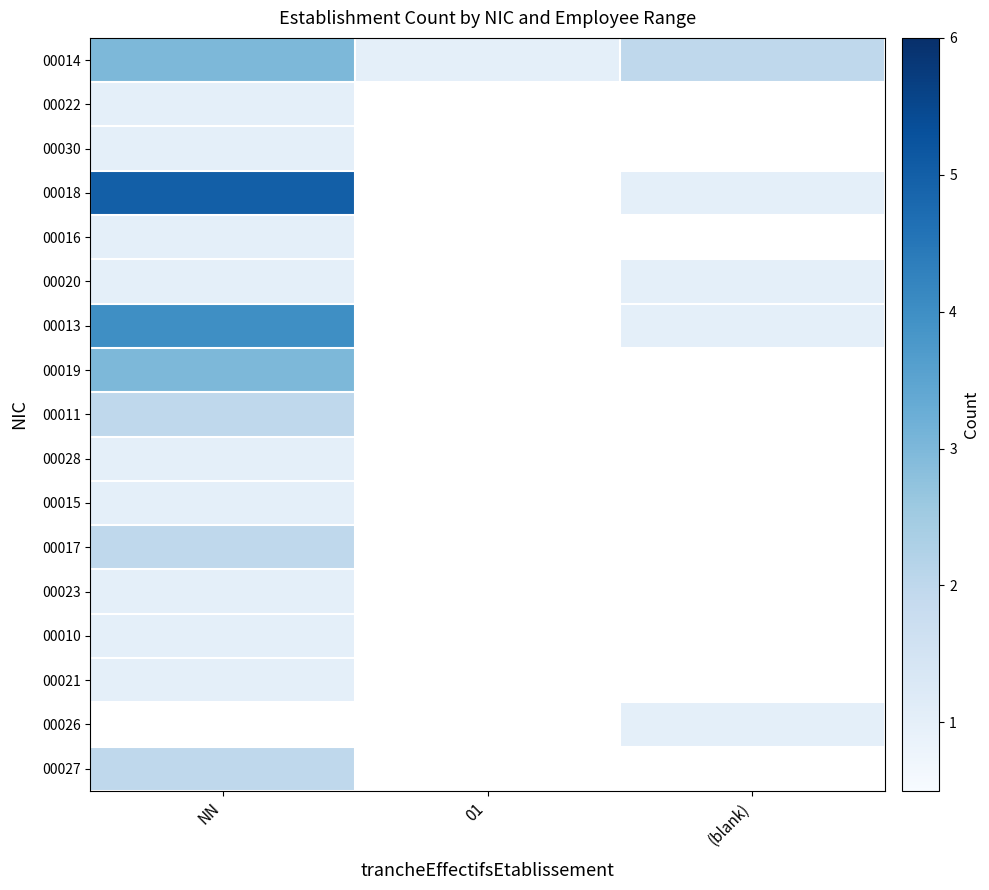

At which label does 00015 reach its peak?

NN